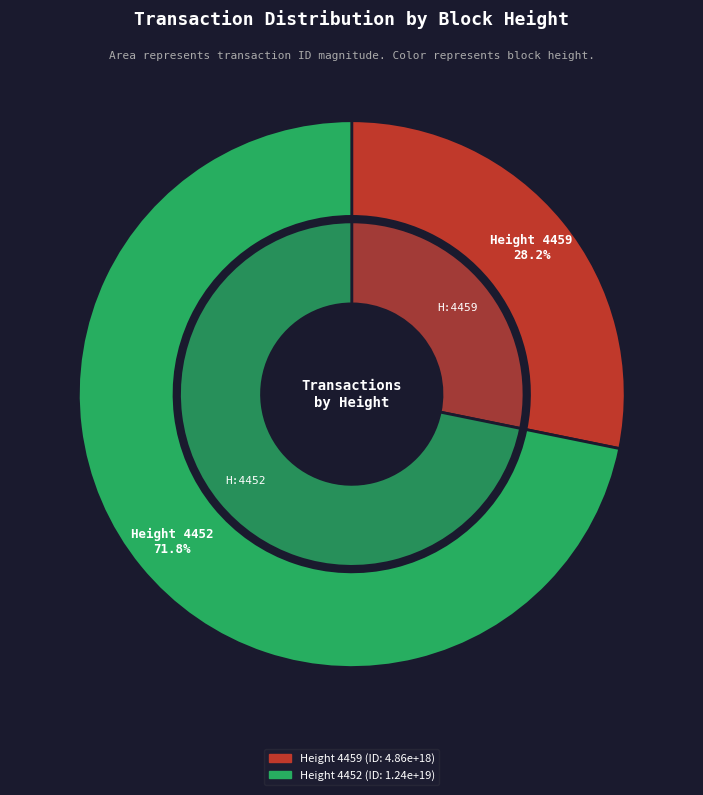

To the nearest percent, what is the combined percentage of 4459 and 4452?

100%